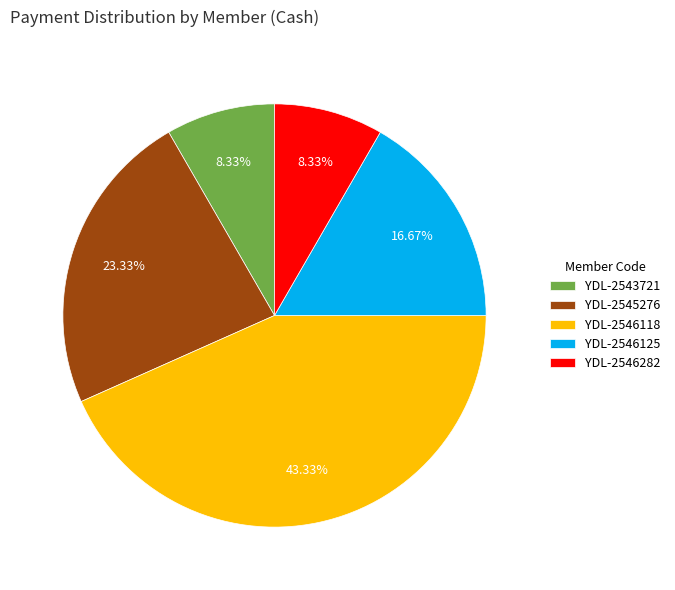

Between YDL-2546125 and YDL-2545276, which is larger?

YDL-2545276